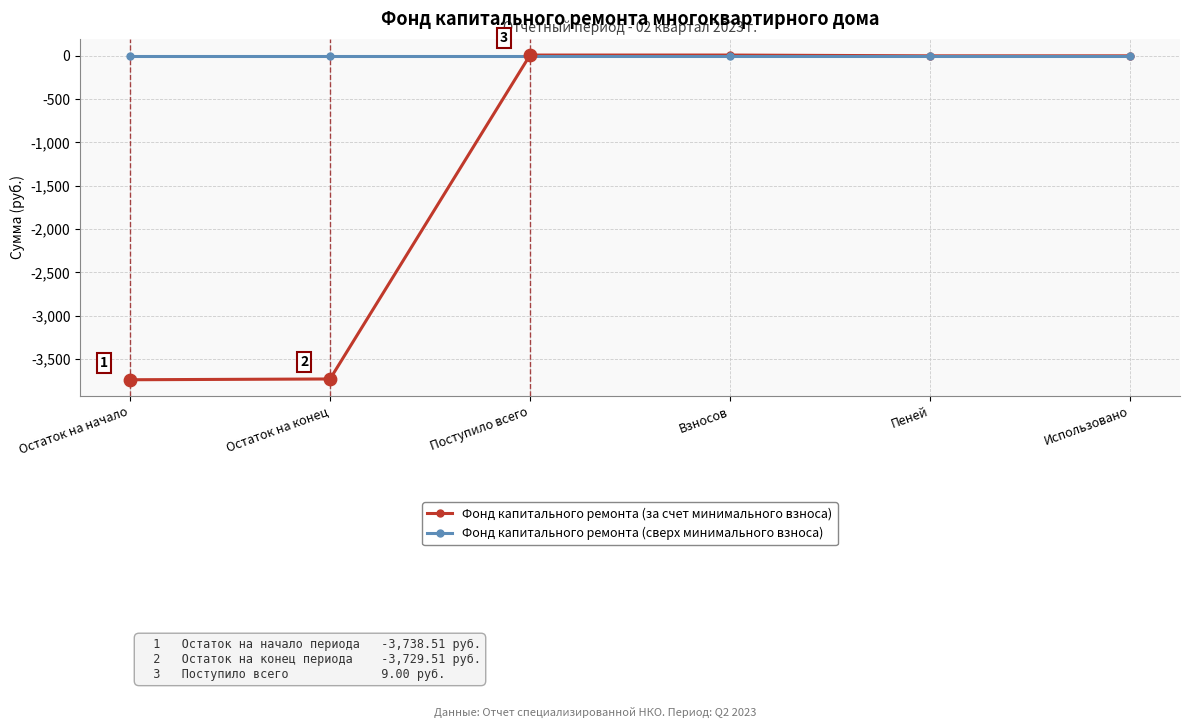

Which series has the largest total across all categories?

Фонд капитального ремонта (сверх минимального взноса)